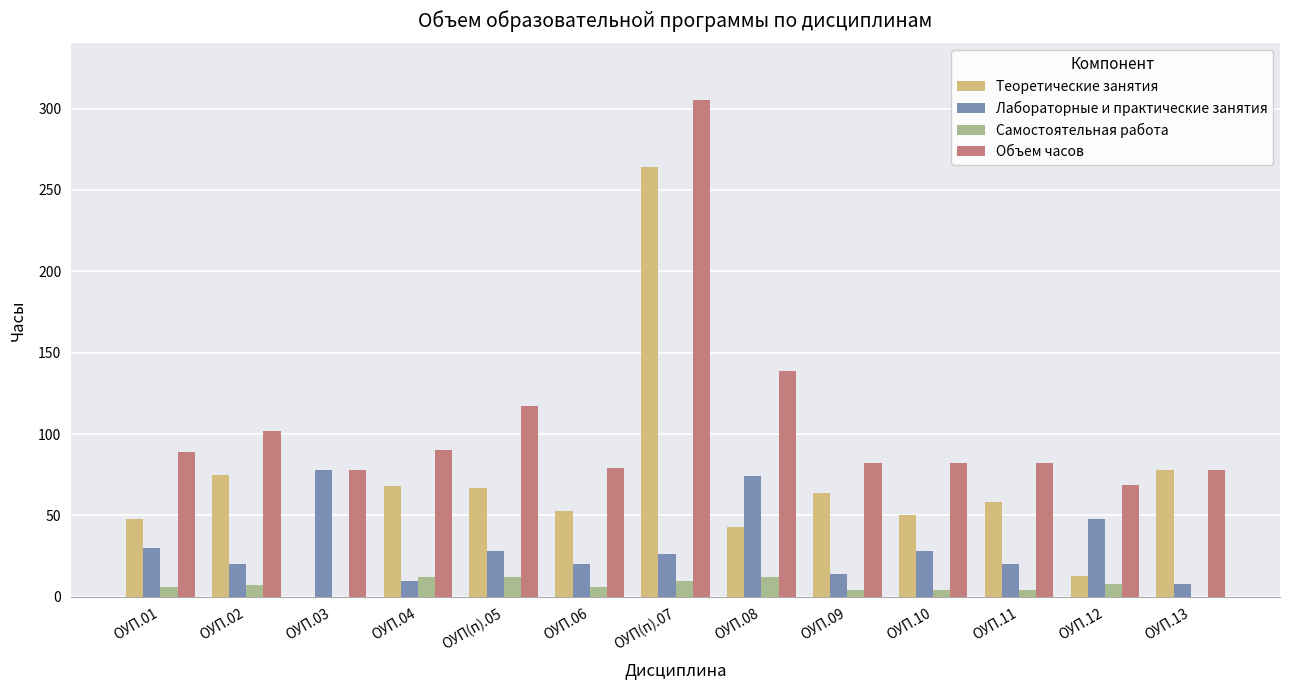

What is the greatest value displayed?

305